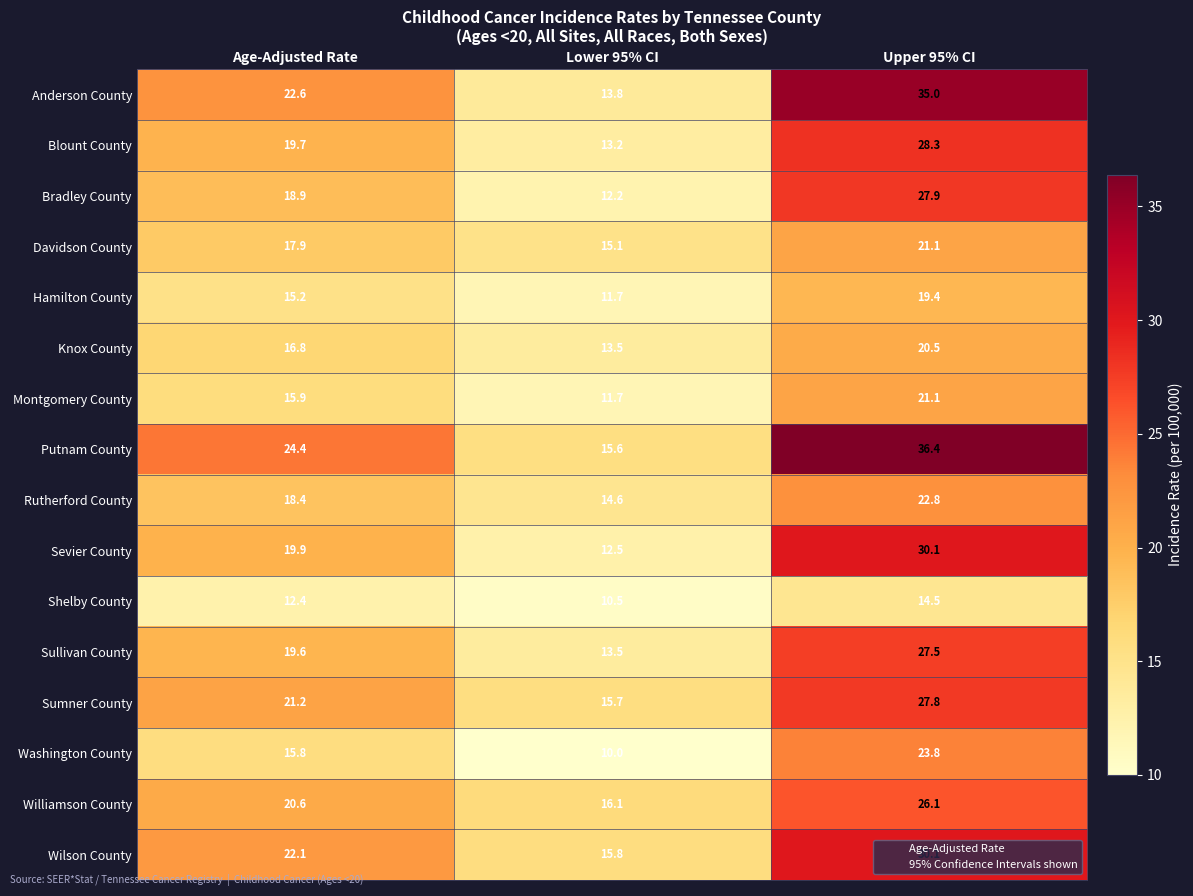

The value of Shelby County at Age-Adjusted Rate is 12.4. True or false?

True